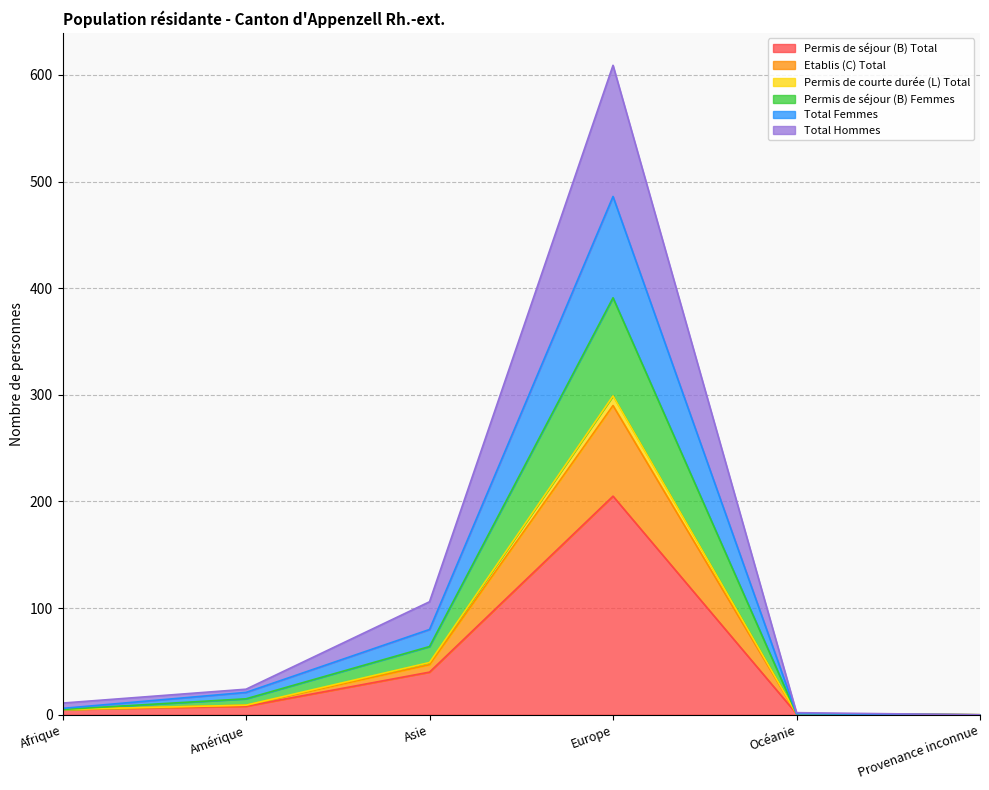

Is it true that Permis de séjour (B) Total equals 334 at Europe?

False